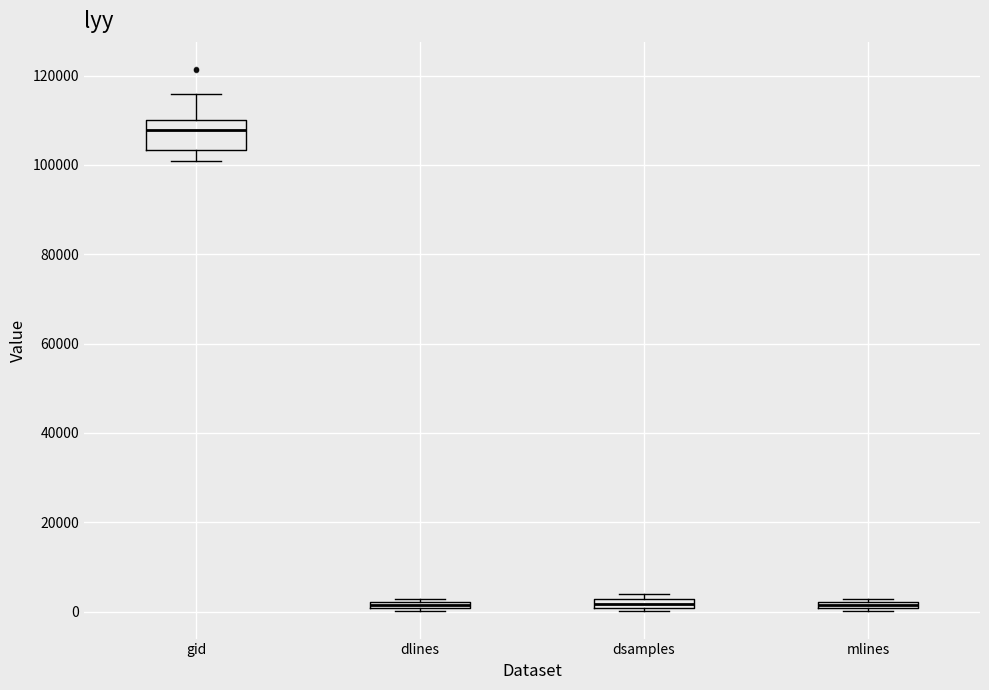

Comparing the boxes themselves (not the whiskers), which one is the tallest?

gid